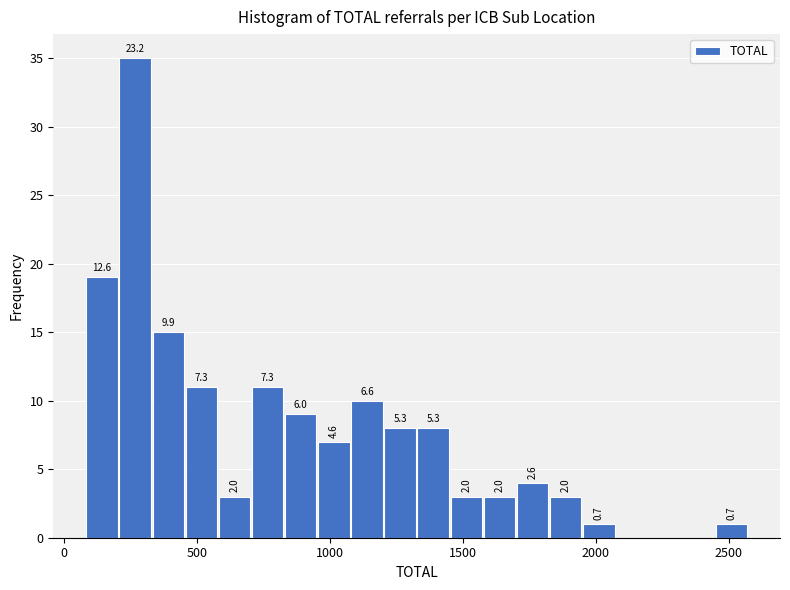

Around what value on the x-axis is the tallest bar? Give the approximate position of its centre, as read against the axis.

250